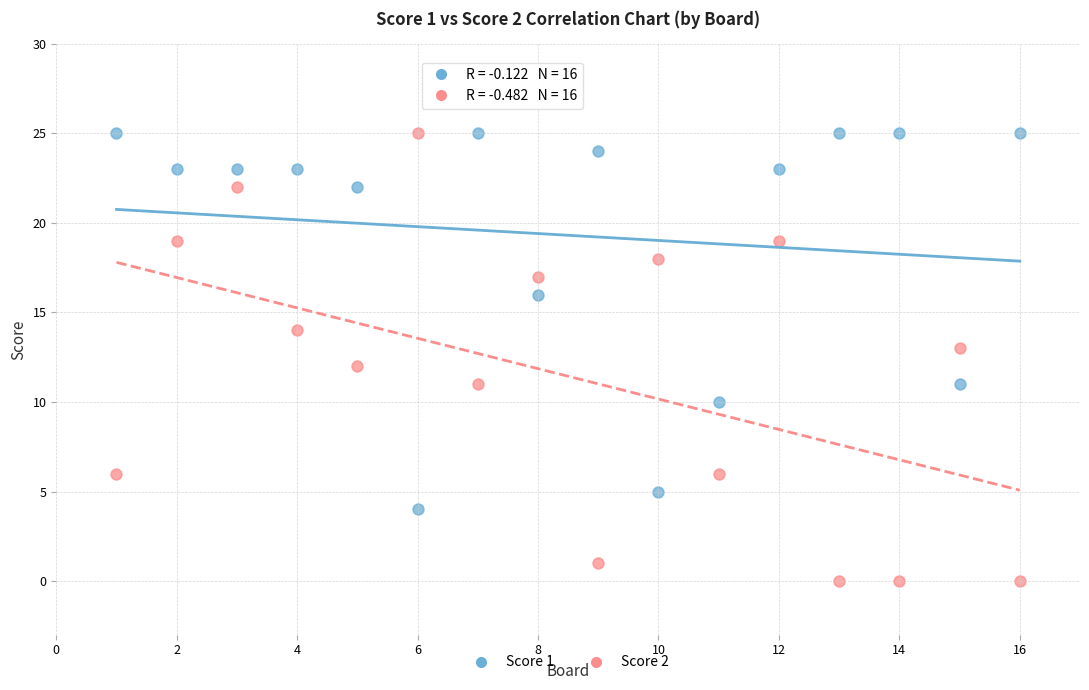

Across all data points, what is the range of Y values (max minus min)?

25